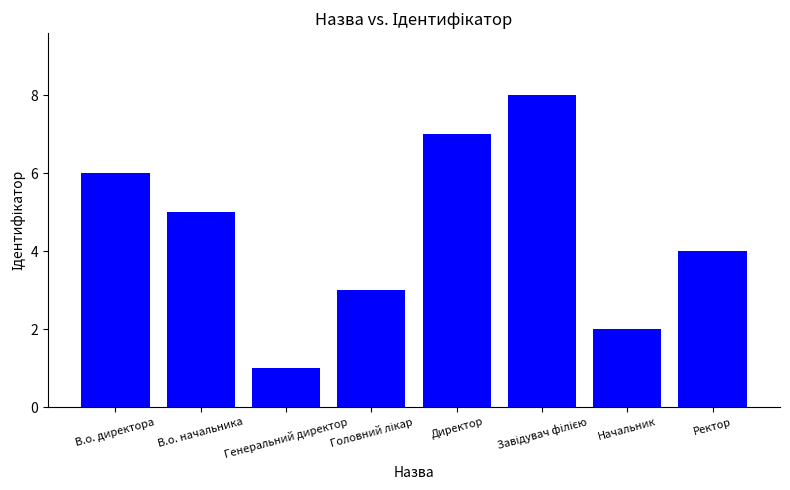

What is the sum of all values?

36